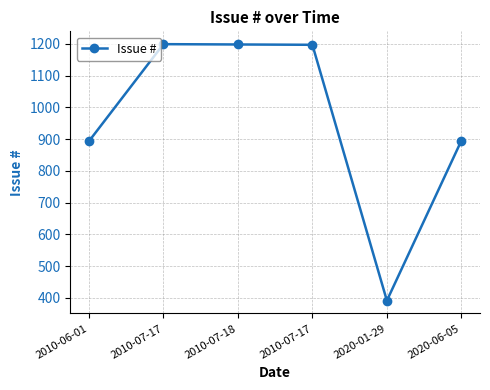

Is it true that the value at 2010-07-18 is 549?

False